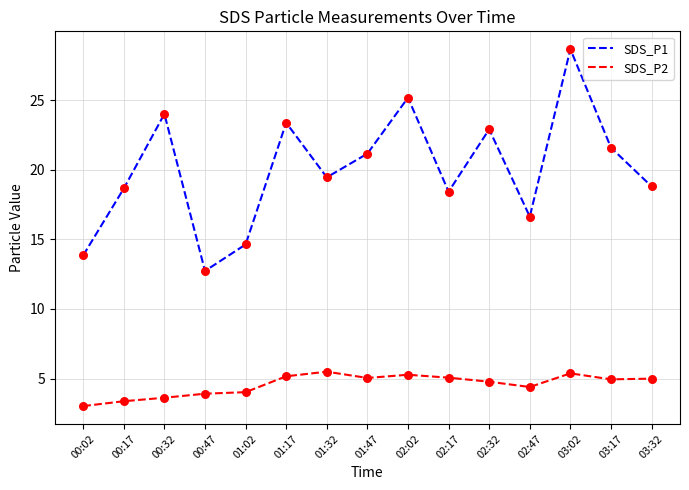

What are all the series names shown in the legend?

SDS_P1, SDS_P2